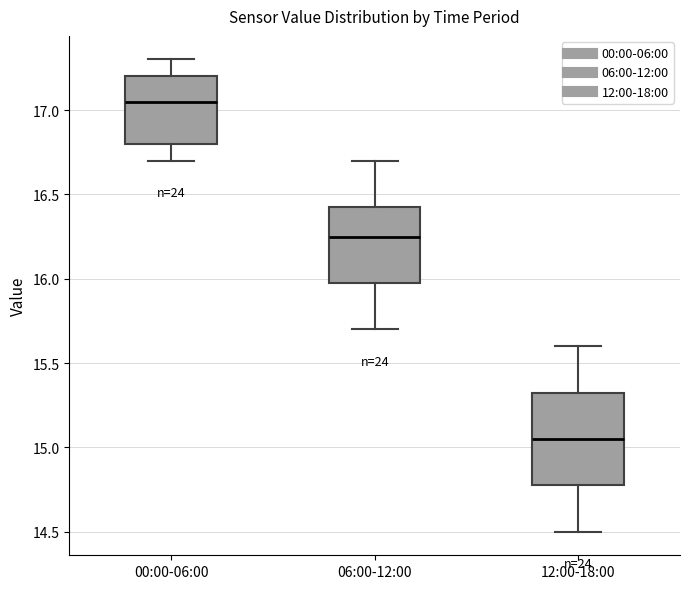

Reading left to right, transcribe this box plot: for each box, give where its median line is, the range the box spans, and where its two whiskers end, as read against the y-axis. The values are not printed on the chart, so give them approximately, as read against the axis.

00:00-06:00: median 17.05, box 16.80 to 17.20, whiskers 16.70 to 17.30
06:00-12:00: median 16.25, box 16.00 to 16.45, whiskers 15.70 to 16.70
12:00-18:00: median 15.05, box 14.80 to 15.35, whiskers 14.50 to 15.60